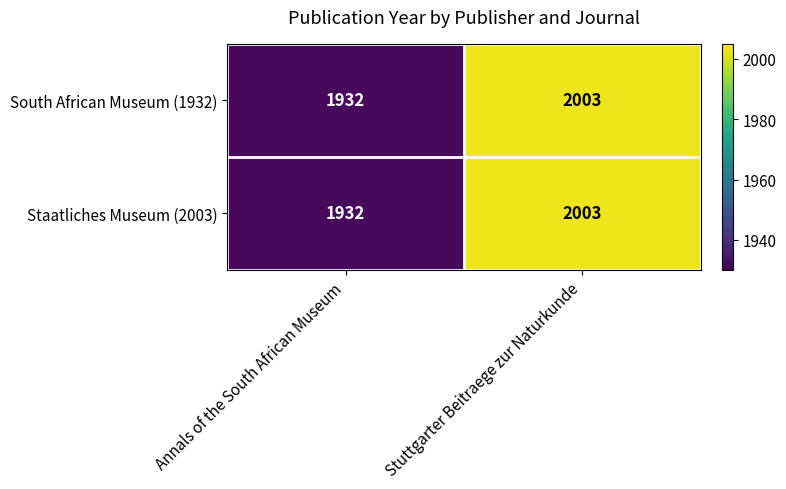

The value of Staatliches Museum (2003) at Stuttgarter Beitraege zur Naturkunde is 3430. True or false?

False